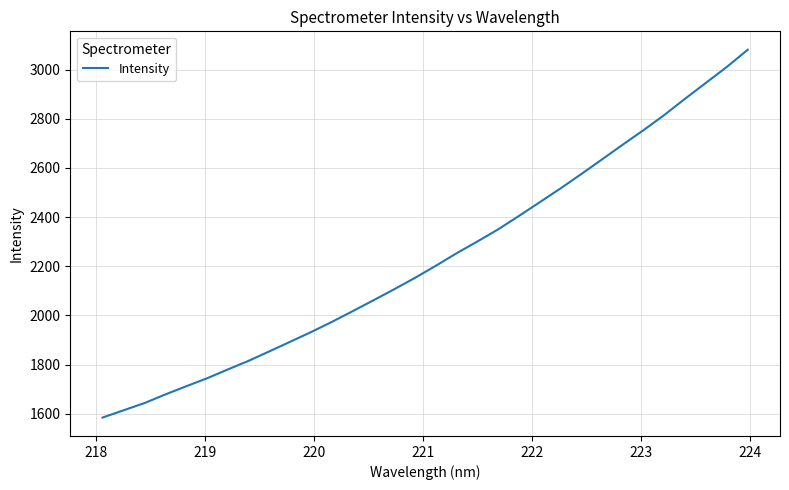

Count the number of data series in this chart.

1